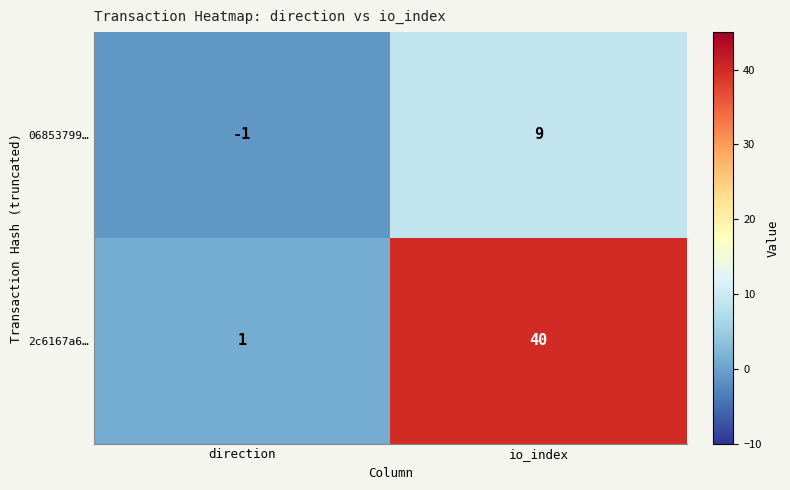

What is the sum of all 2c6167a6… values?

41